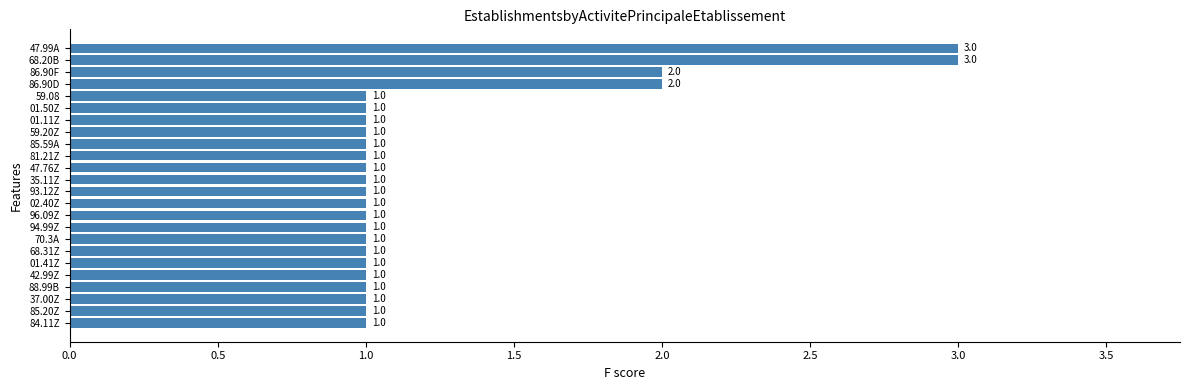

Is it true that the value at 01.50Z is 1?

True